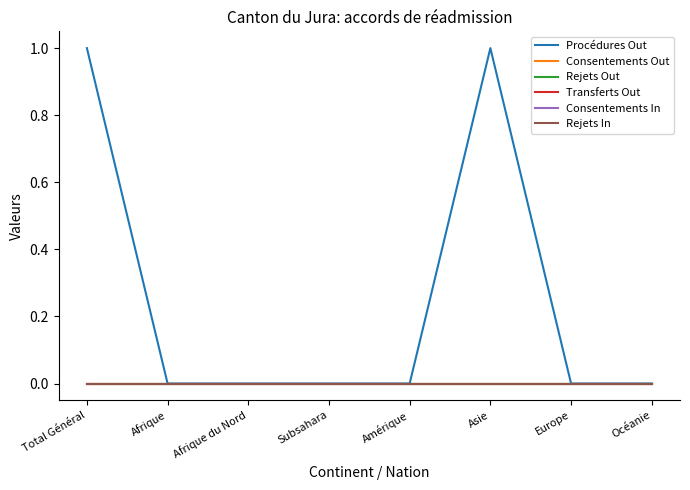

Where is Consentements In nearest to the value 0?

Total Général